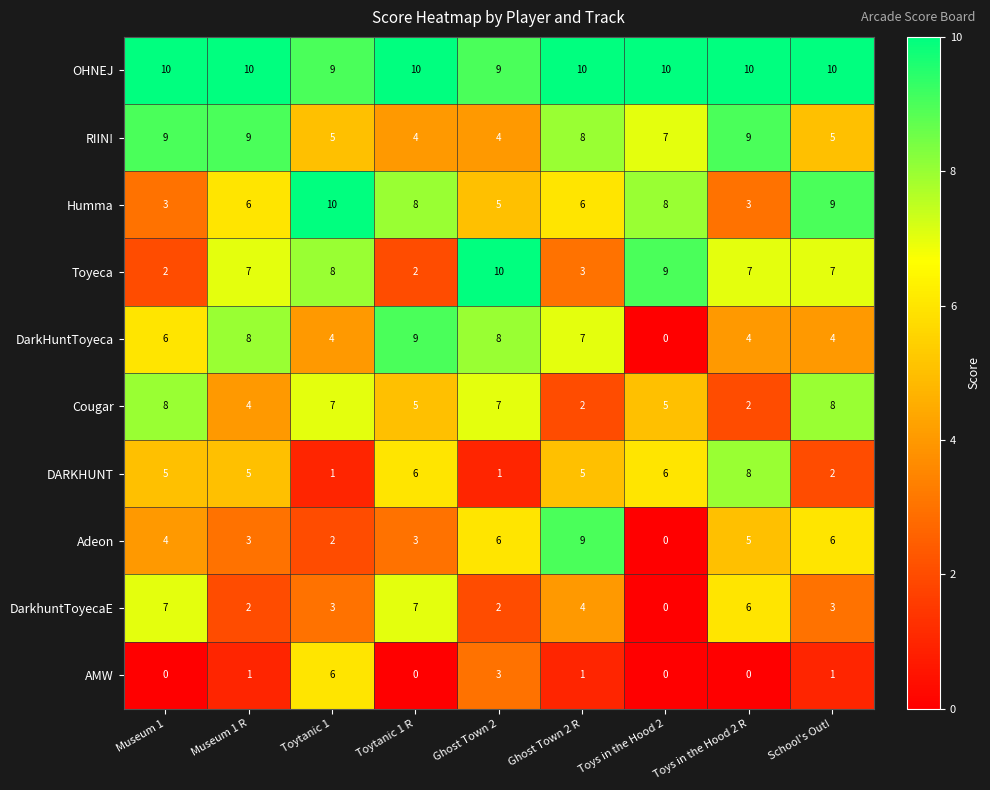

Count the DARKHUNT values in the range 2 to 6.

6